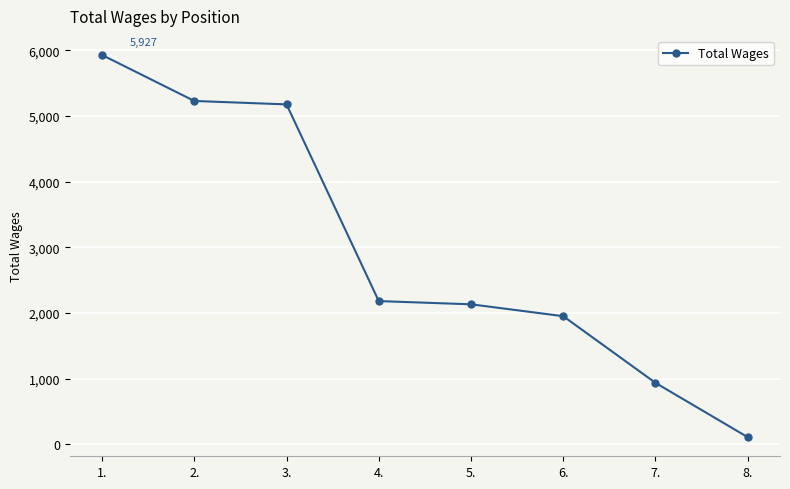

The chart shows a value of 249 at 7.. True or false?

False